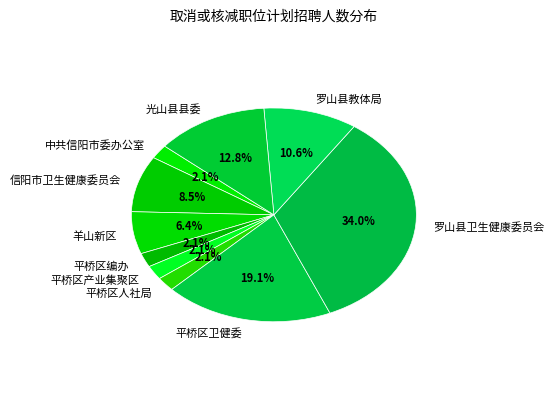

What is the change in value from 平桥区产业集聚区 to 平桥区卫健委?

+8